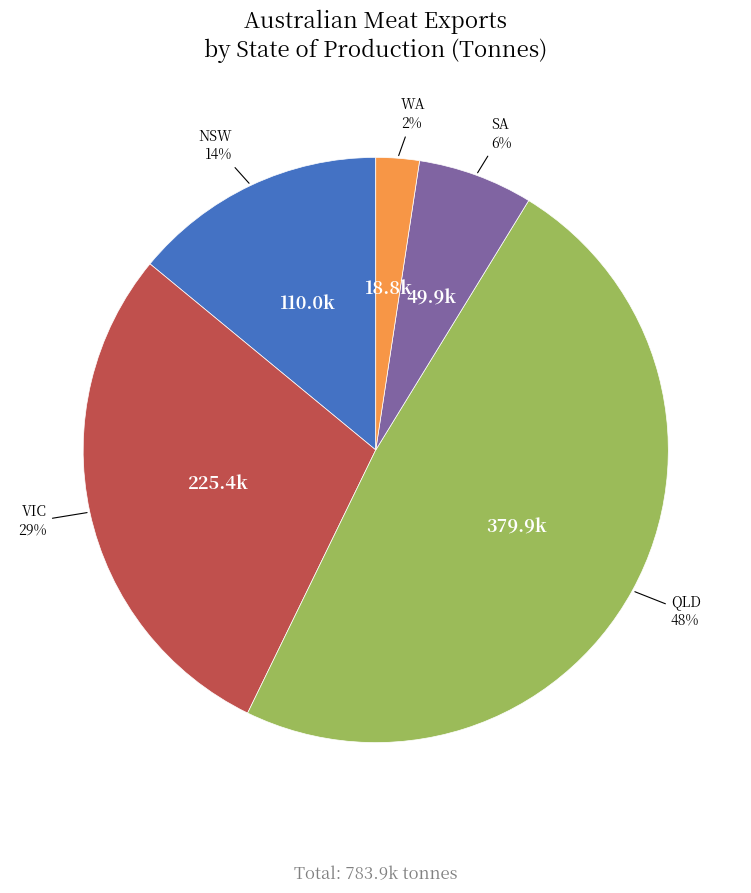

Rank the categories by value from lowest to highest.

WA, SA, NSW, VIC, QLD